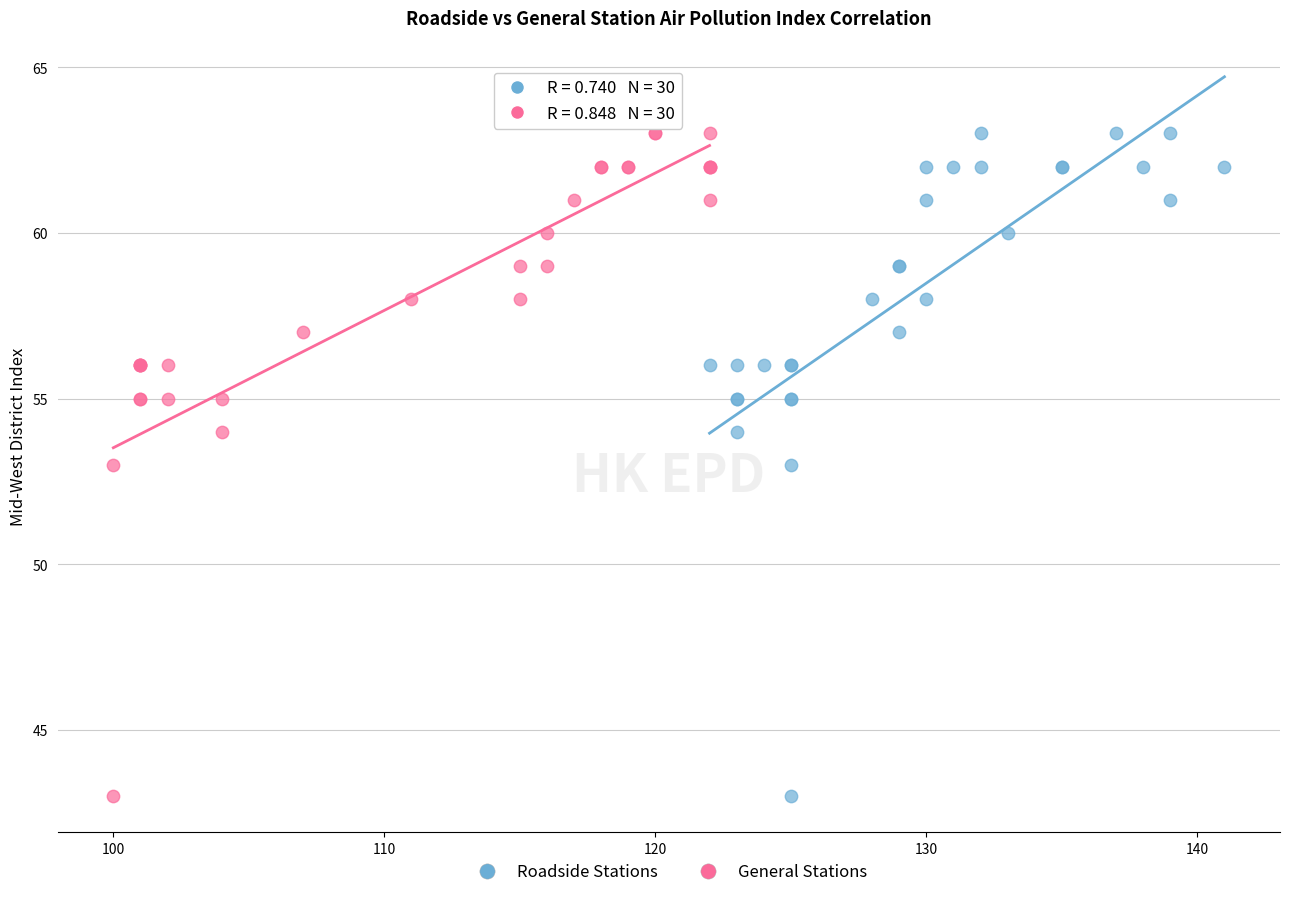

What are all the series names shown in the legend?

Roadside Stations, General Stations